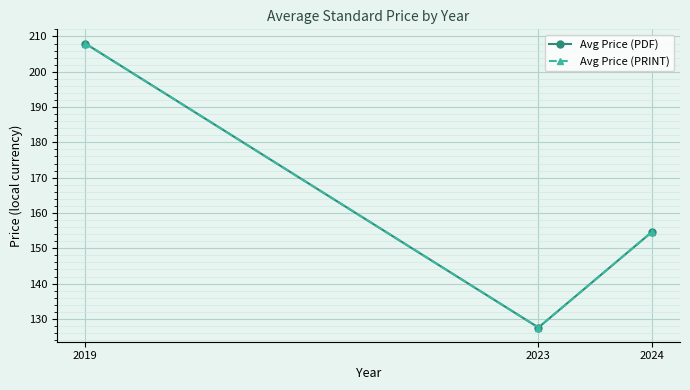

Where does the Avg Price (PRINT) series first go above 154?

2019